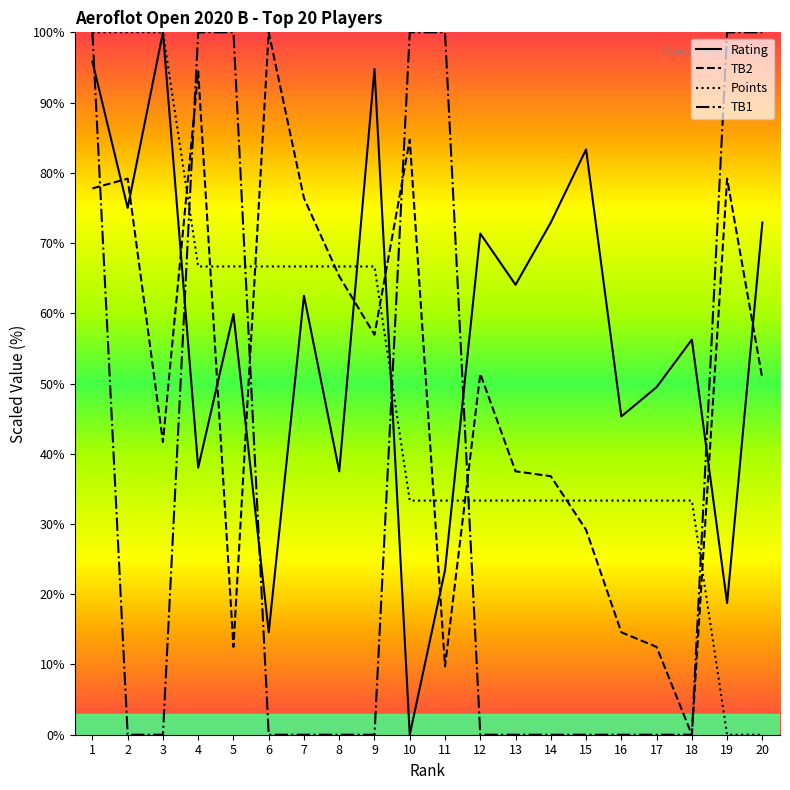

At 6, list the series in order from smallest to largest.

TB1, Rating, Points, TB2